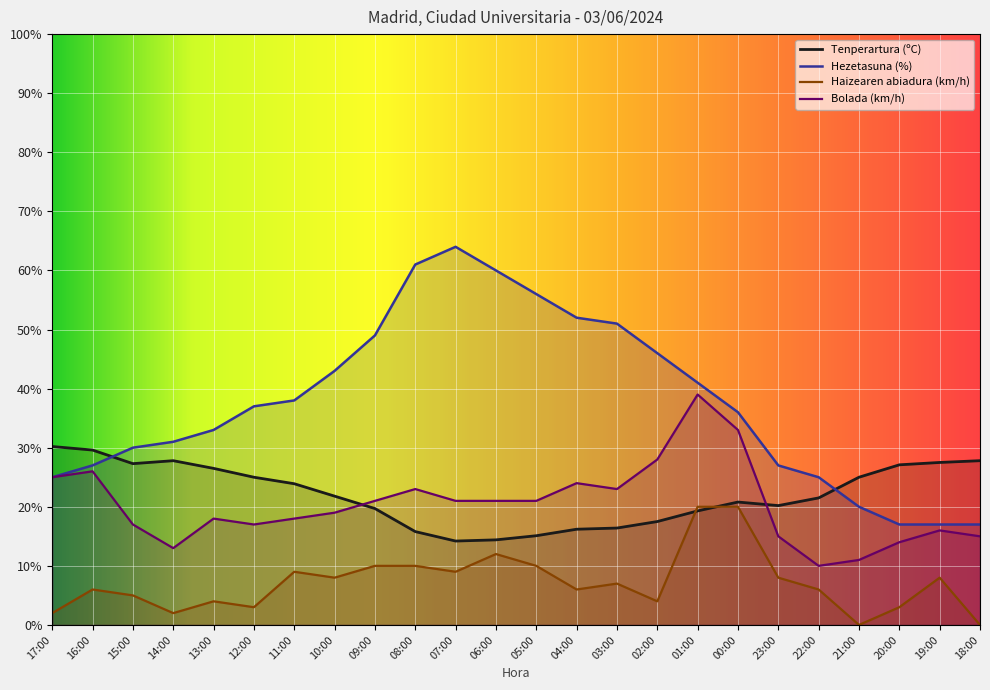

What is the sum of all Haizearen abiadura (km/h) values?

172.0